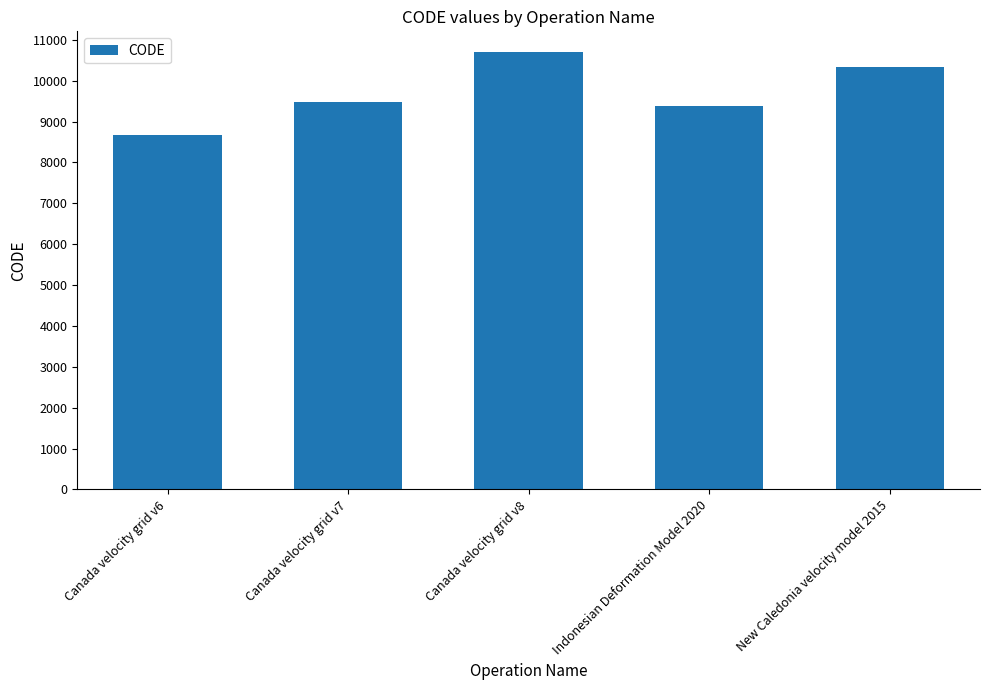

Which category has the lowest value across all series?

Canada velocity grid v6